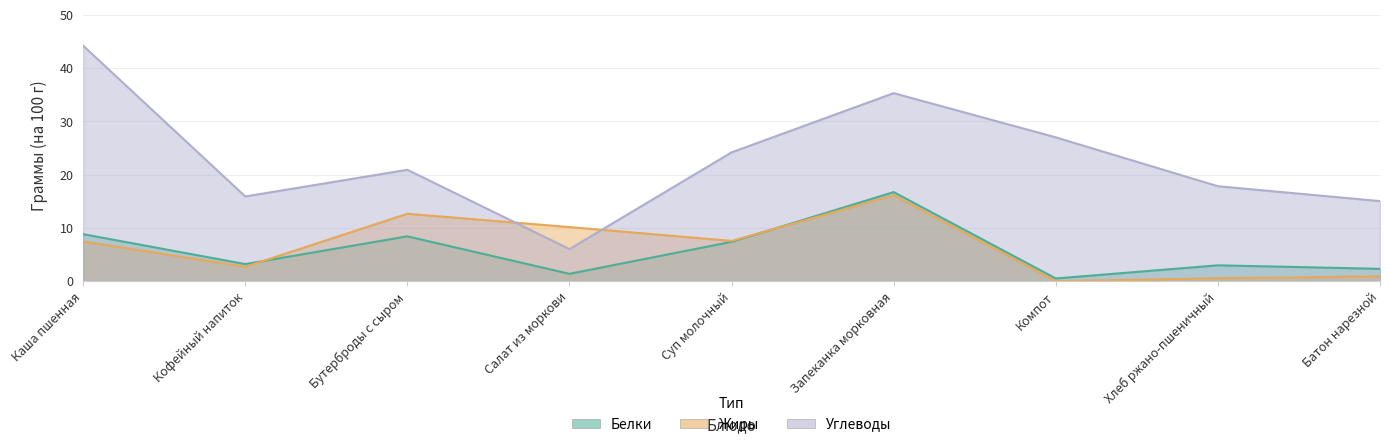

Reading left to right, extract all data points from this chart.

Белки: 8.8	3.2	8.4	1.4	7.4	16.7	0.5	3.0	2.3
Жиры: 7.4	2.7	12.7	10.2	7.5	16.1	0.0	0.5	0.9
Углеводы: 44.2	15.9	20.9	6.0	24.2	35.3	27.0	17.8	15.0